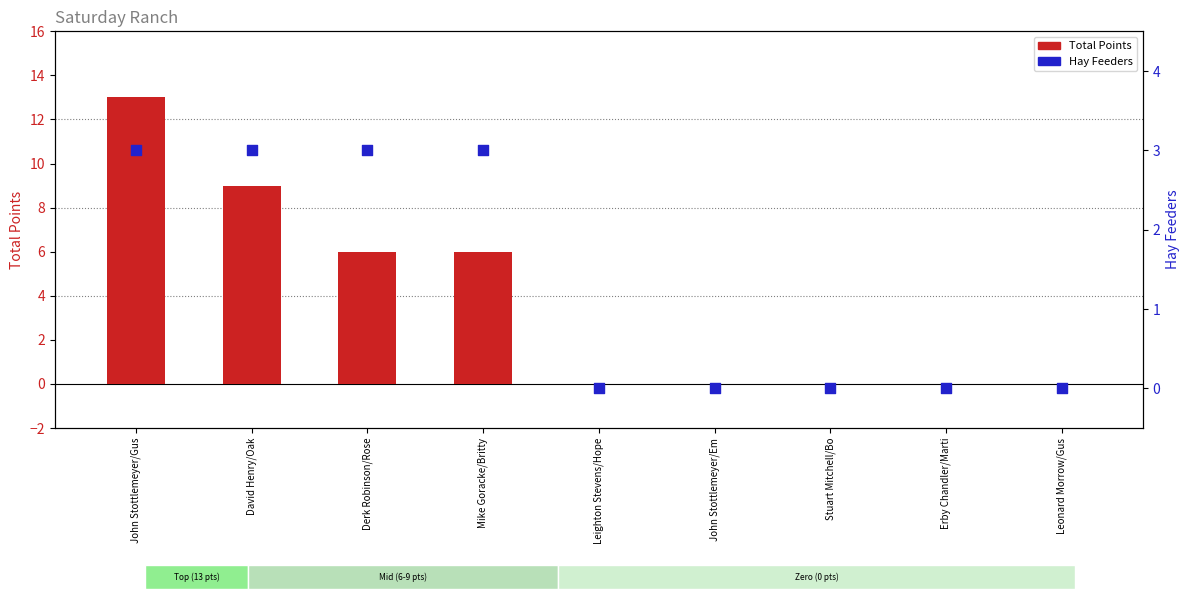

At how many categories does at least one series exceed 11?

1